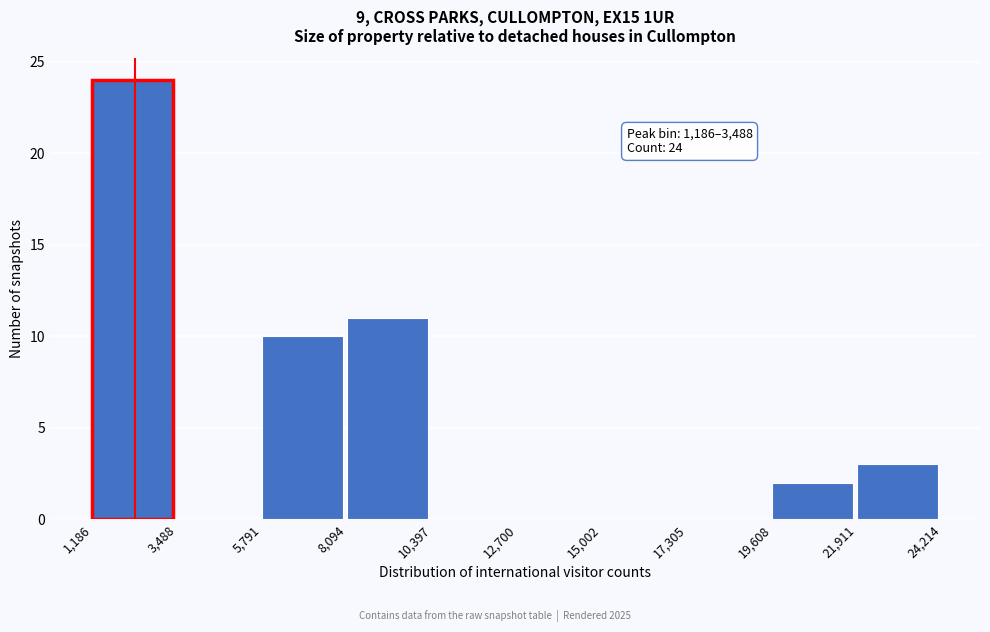

Over which range of the x-axis is the bar tallest?

1,186 to 3,488